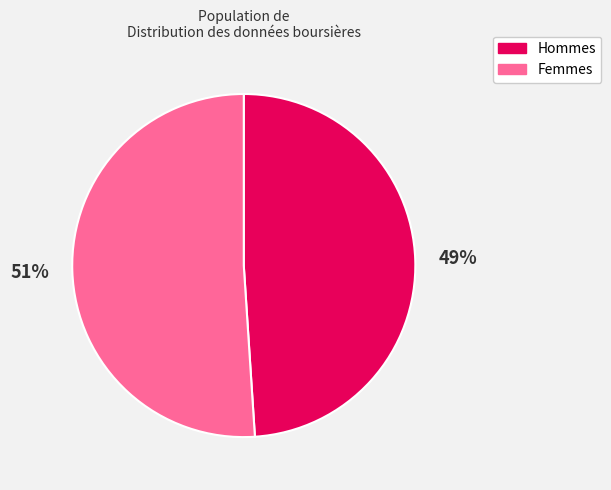

Is the sum of Hommes and Femmes greater than half?

Yes